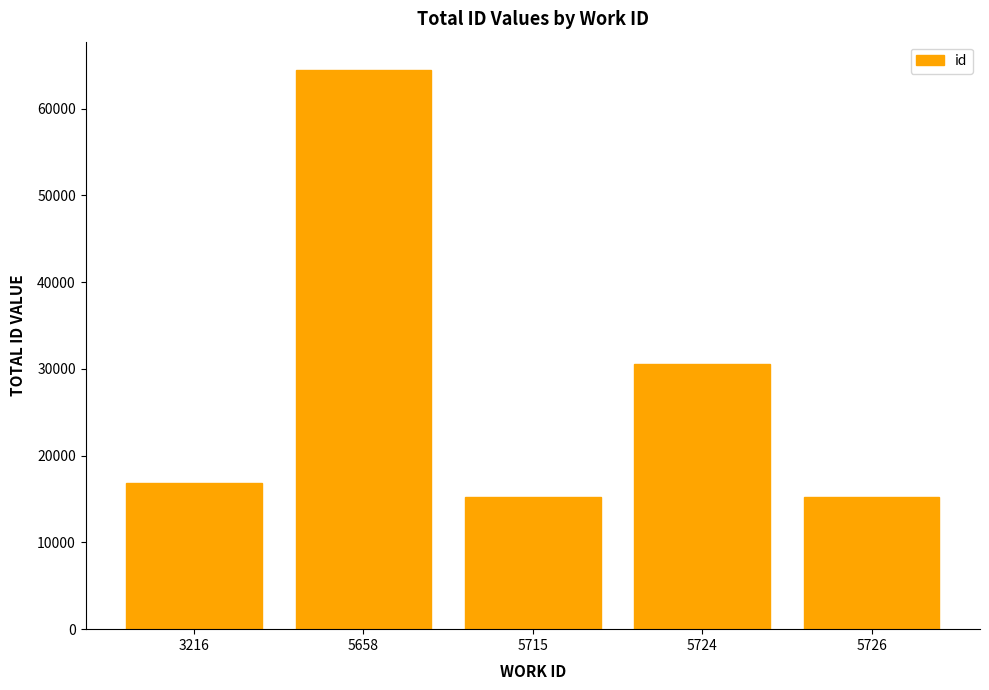

Between 3216 and 5724, which is larger?

5724